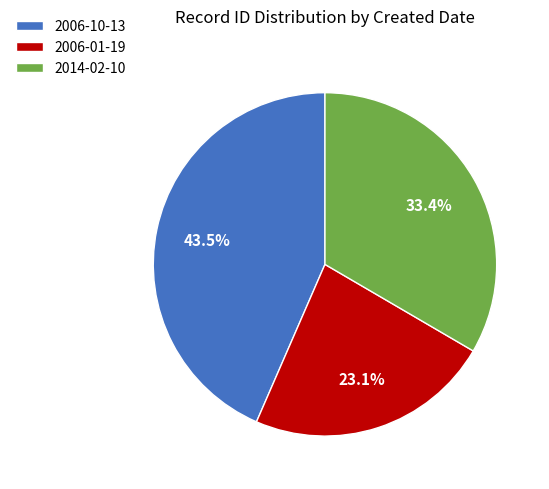

Which category has the biggest portion of the pie?

2006-10-13